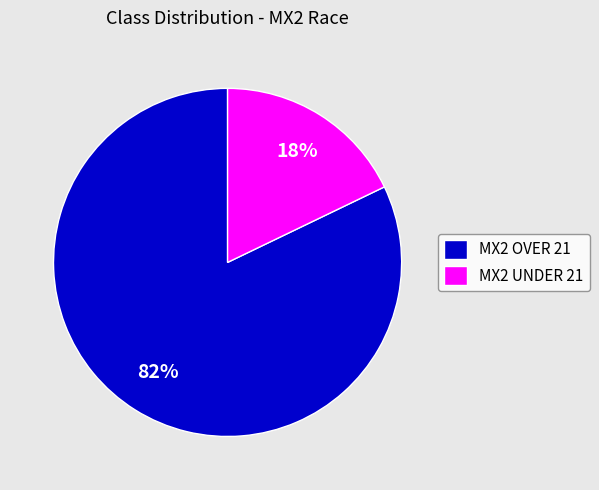

True or false: MX2 UNDER 21 accounts for 18% of the total.

True